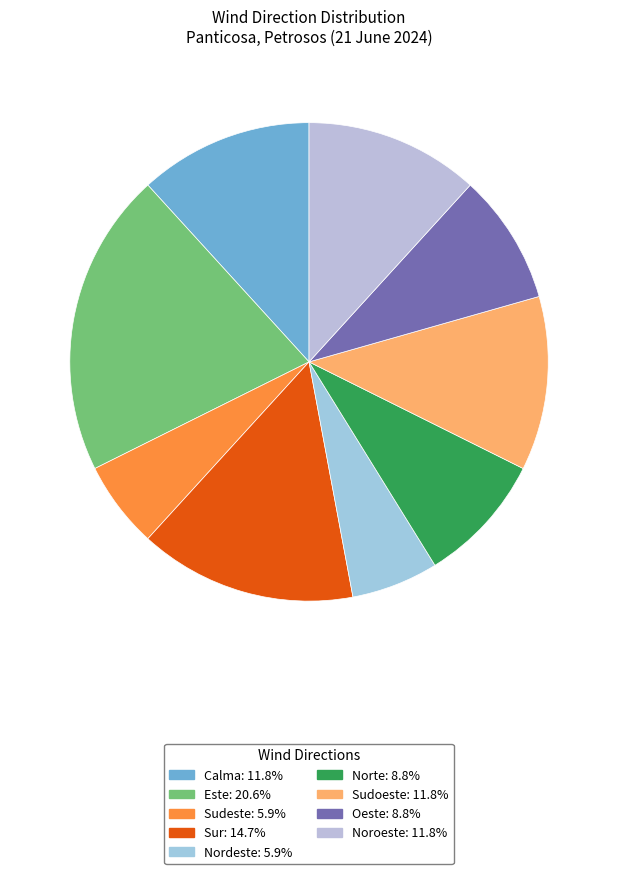

Is there a majority slice in this chart?

No